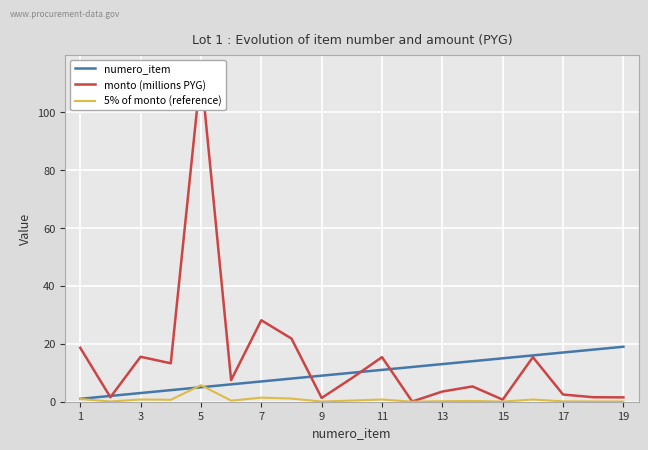

List the series in order of their overall mean, highest first.

monto (millions PYG), numero_item, 5% of monto (reference)